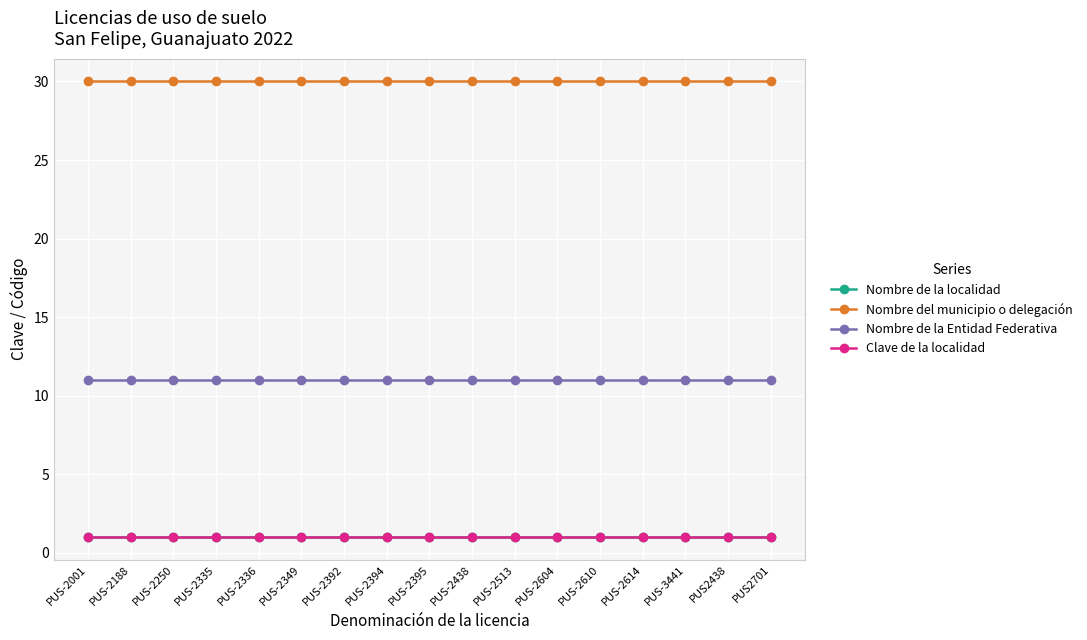

Rank the categories by Nombre del municipio o delegación value from lowest to highest.

PUS-2001, PUS-2188, PUS-2250, PUS-2335, PUS-2336, PUS-2349, PUS-2392, PUS-2394, PUS-2395, PUS-2438, PUS-2513, PUS-2604, PUS-2610, PUS-2614, PUS-3441, PUS2438, PUS2701